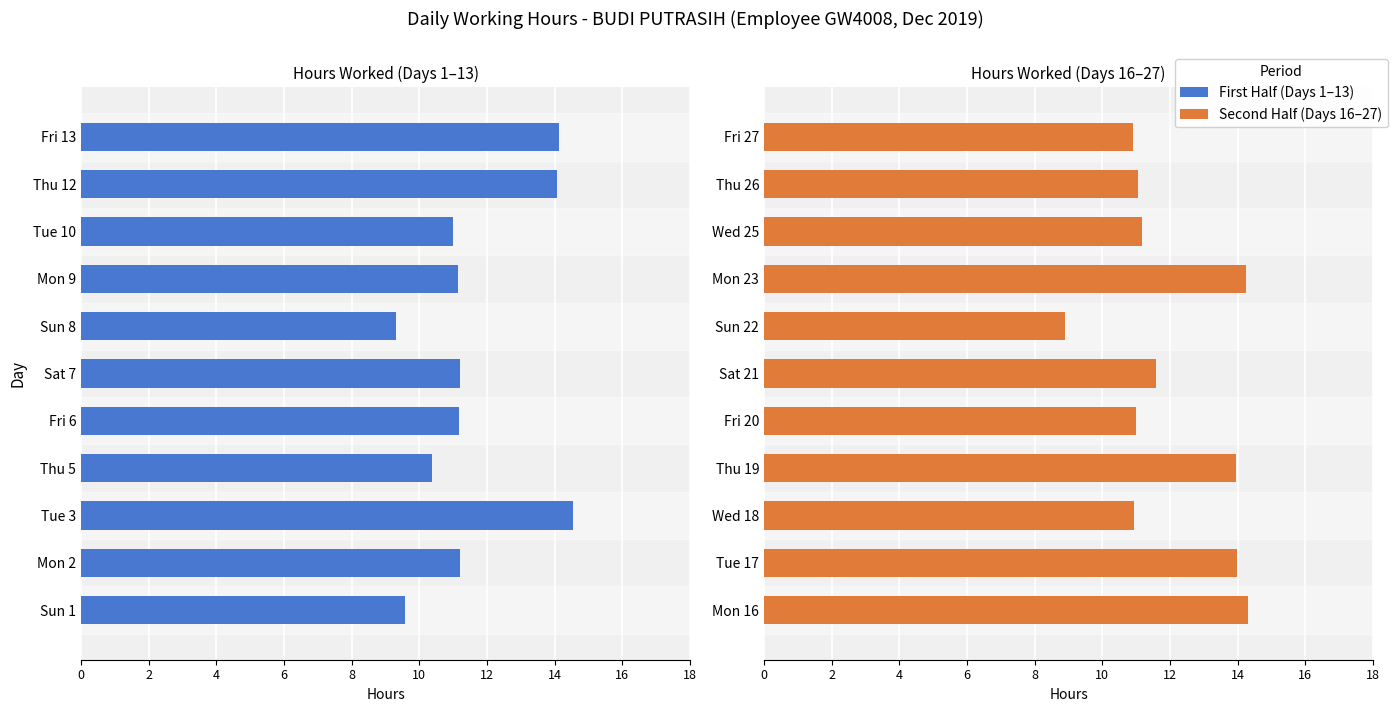

What is the sum of the values at Fri 27 and Mon 16?

25.2